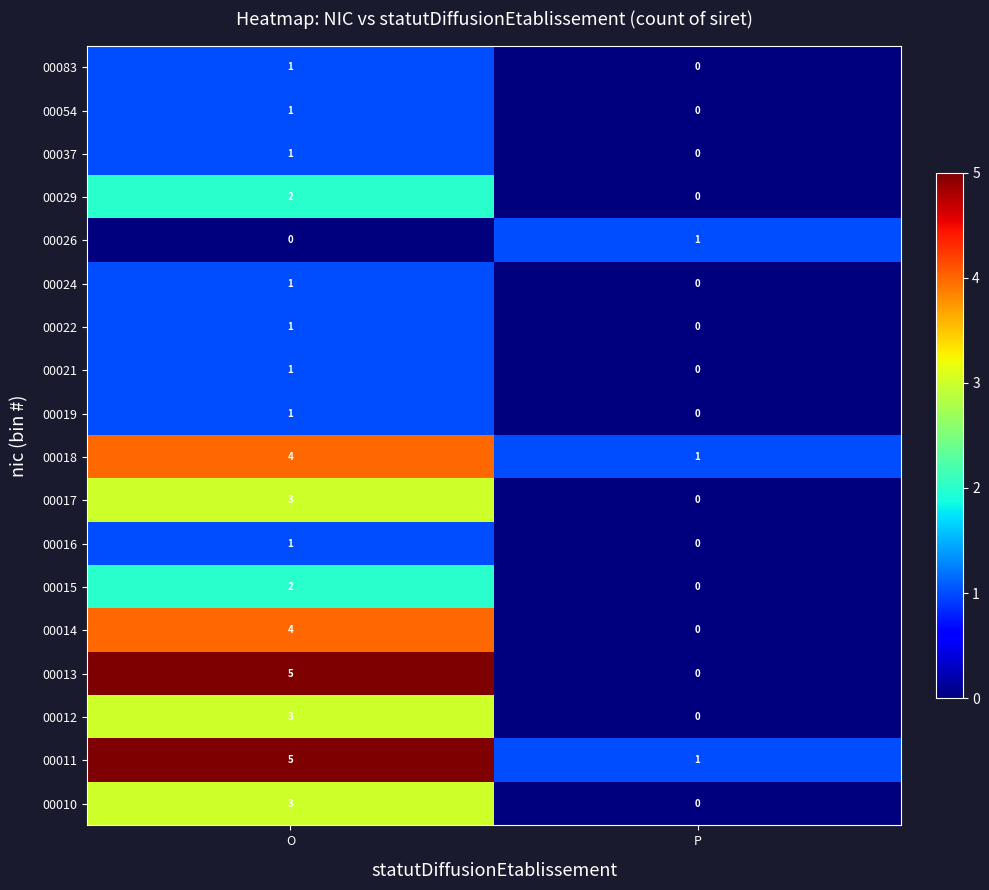

What is the total value across all series at P?

3